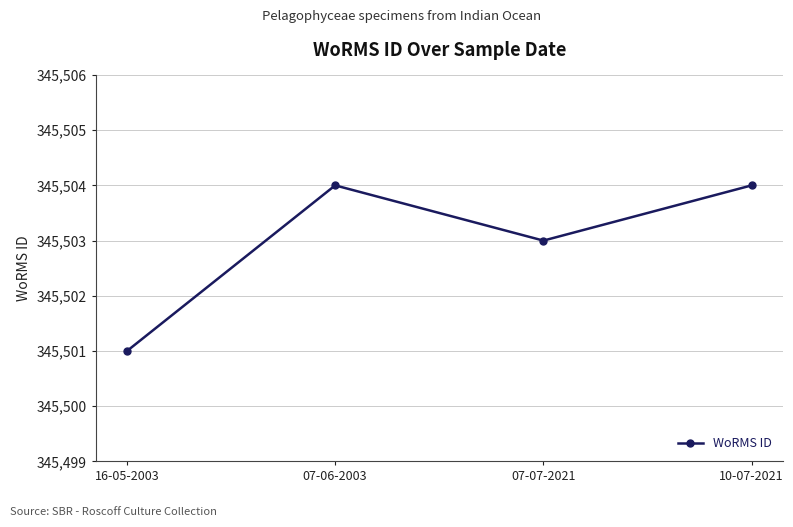

The chart shows a value of 345501 at 16-05-2003. True or false?

True